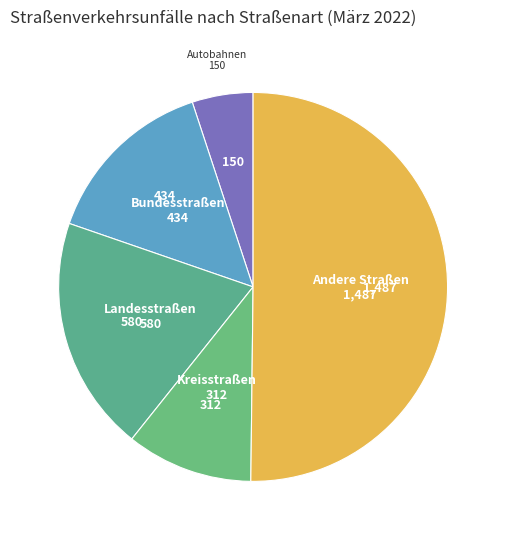

Rank the categories by value from lowest to highest.

Autobahnen, Kreisstraßen, Bundesstraßen, Landesstraßen, Andere Straßen